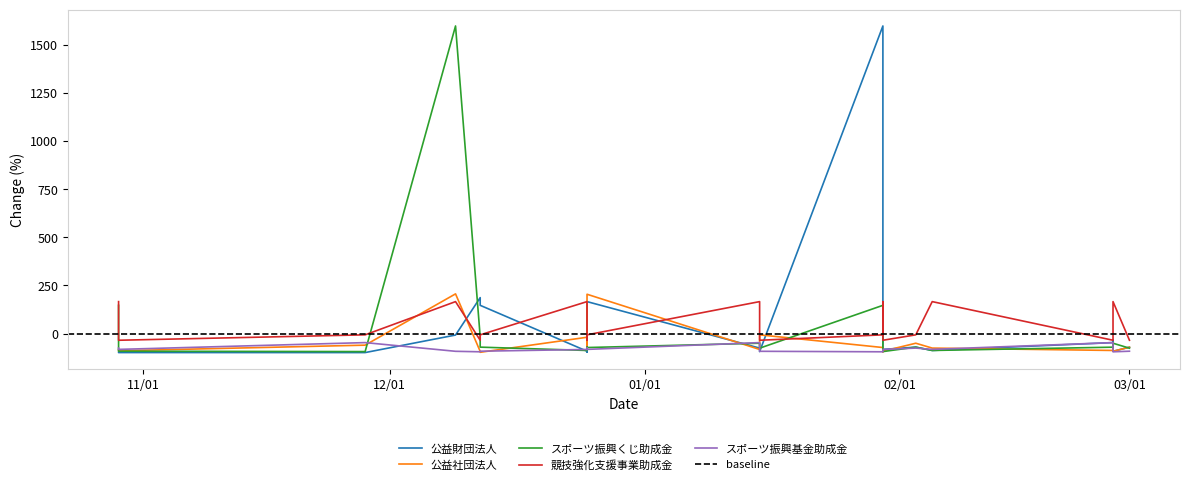

What is the lowest value of the スポーツ振興基金助成金 series?

-94.4